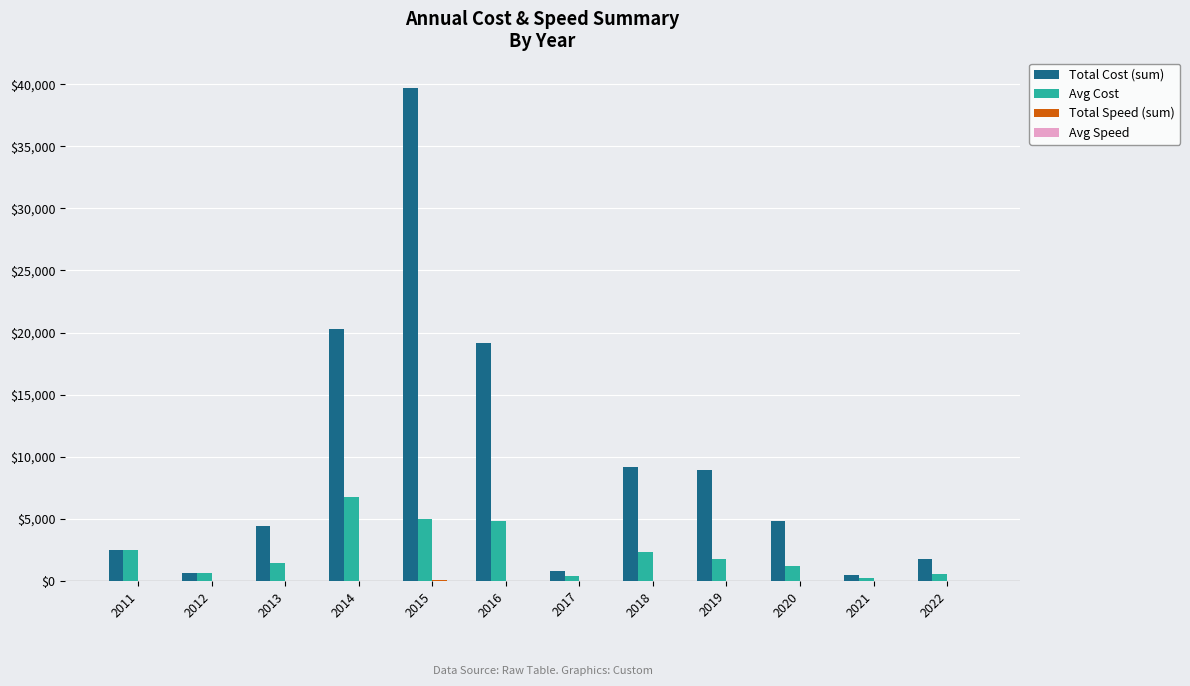

Which label corresponds to the largest value in the chart?

2015